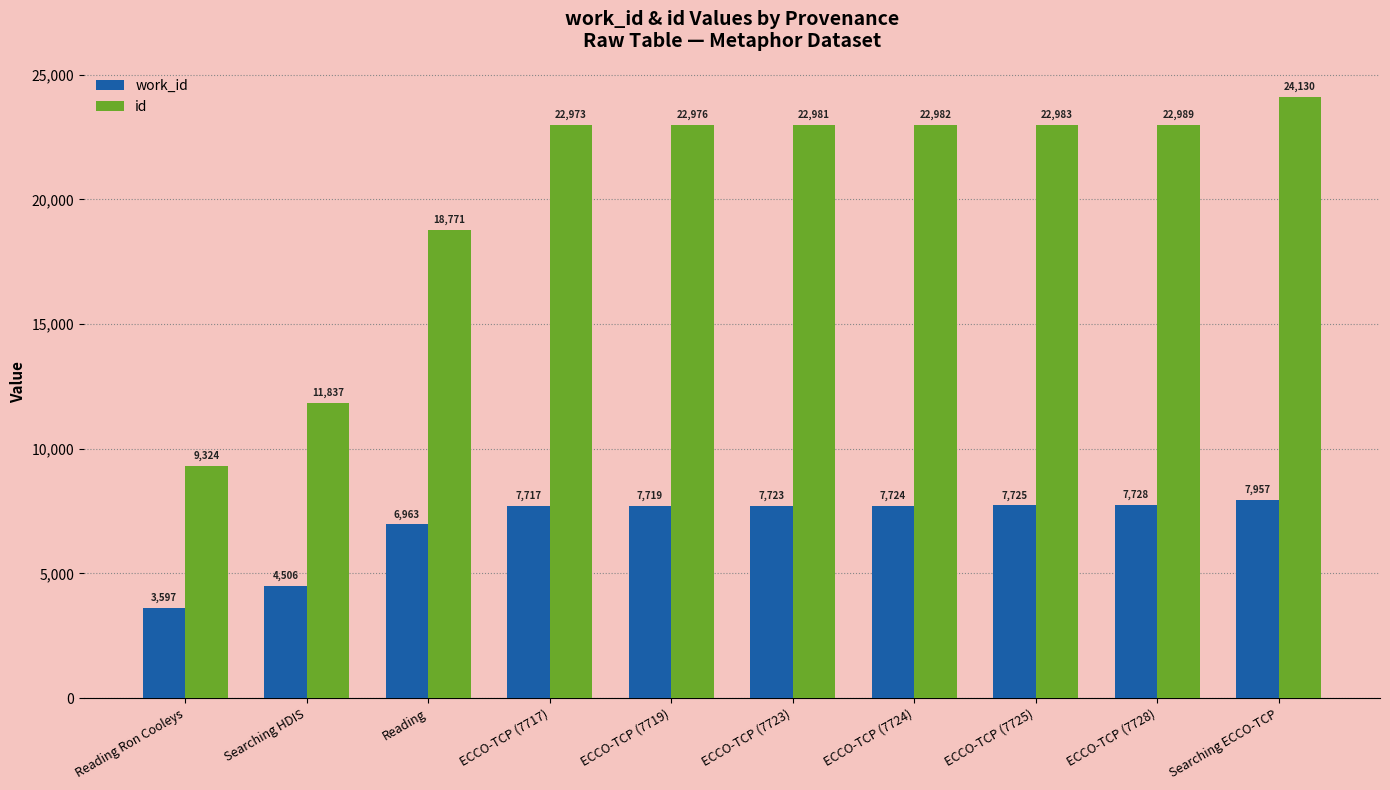

Which series has the largest total across all categories?

id